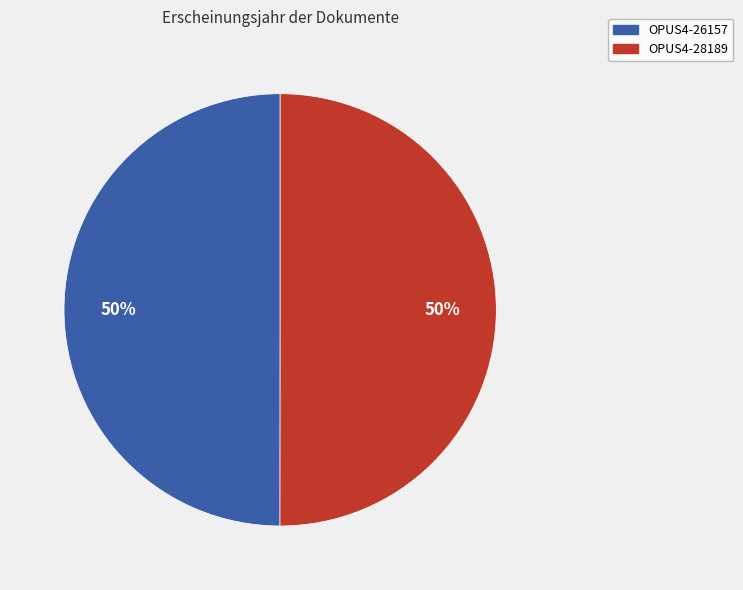

How many slices are in this pie chart?

2